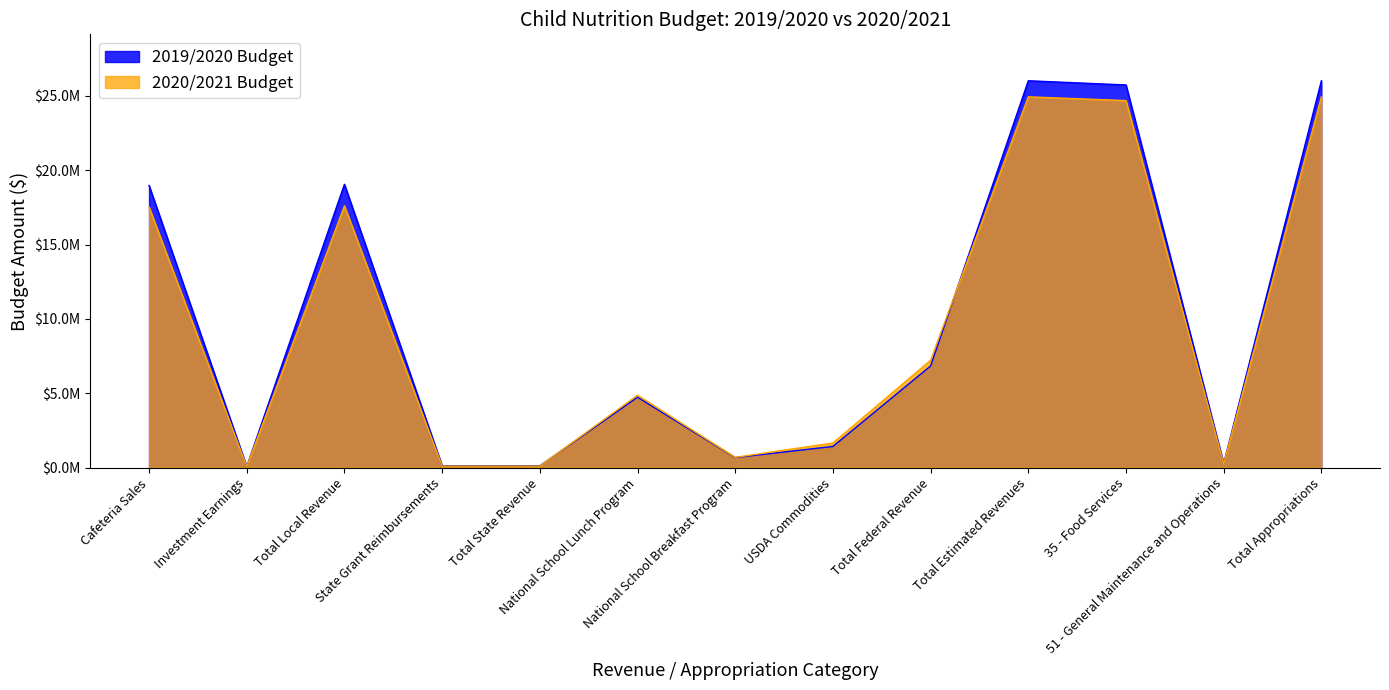

Is it true that 2020/2021 Budget equals 7221050 at Total Federal Revenue?

True